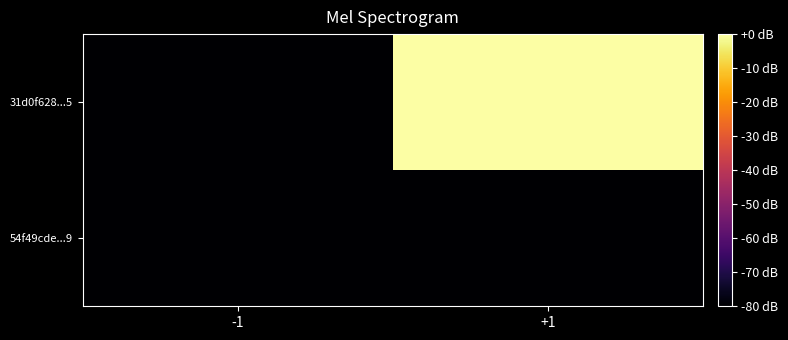

At -1, list the series in order from largest to smallest.

54f49cde...9, 31d0f628...5